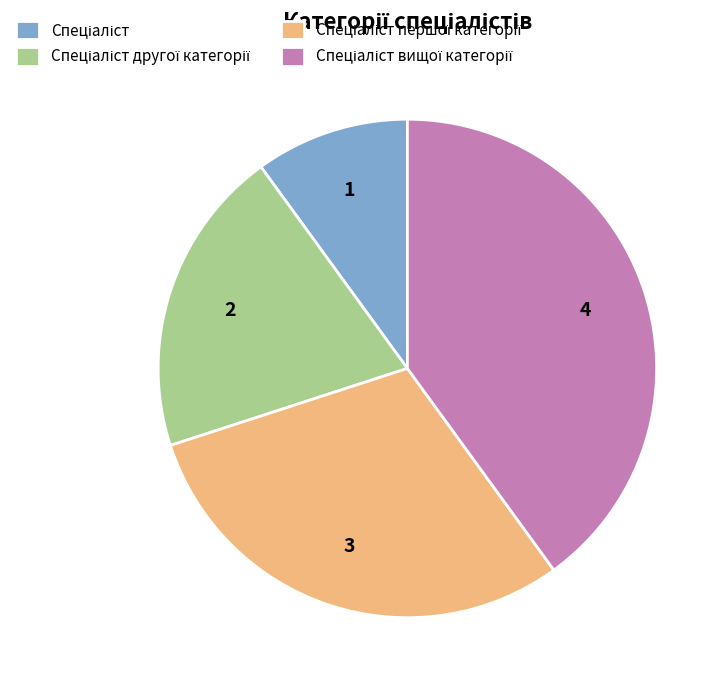

Is there a majority slice in this chart?

No